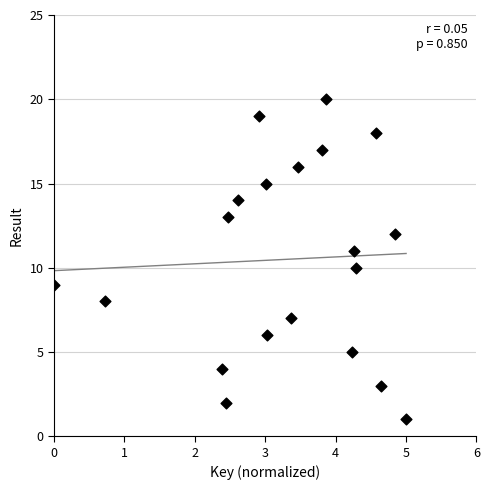

What is the range of Y values (max minus min)?

19